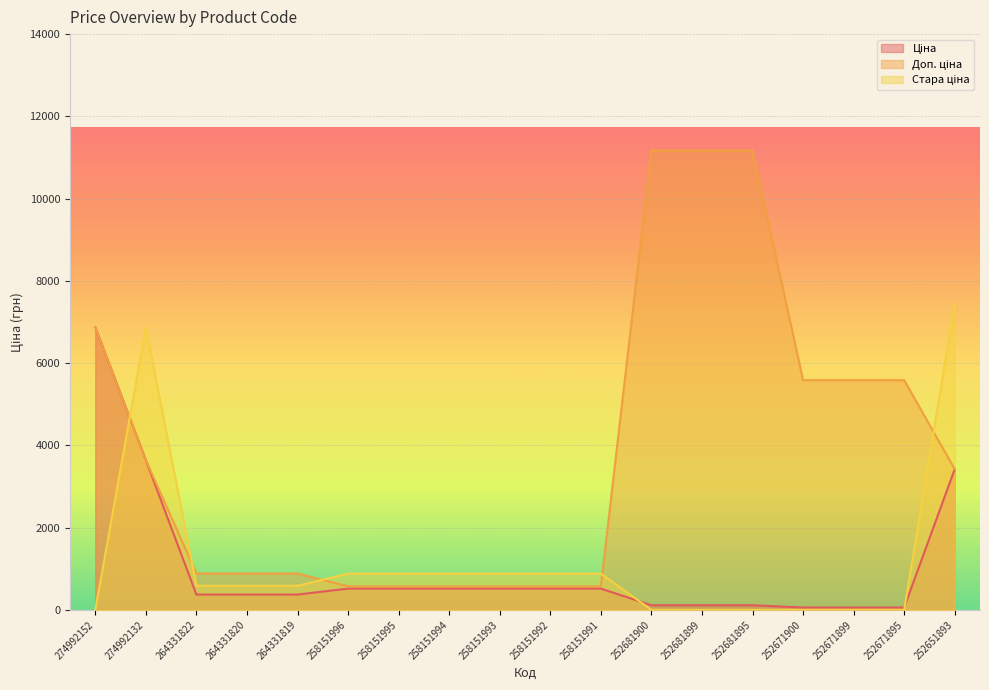

What is the maximum value for Ціна?

6869.4